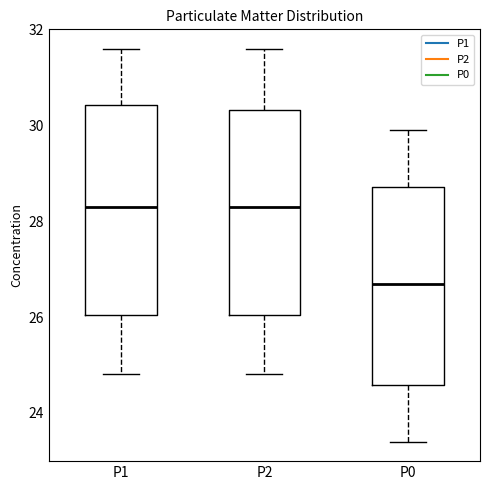

Reading left to right, transcribe this box plot: for each box, give where its median line is, the range the box spans, and where its two whiskers end, as read against the y-axis. The values are not printed on the chart, so give them approximately, as read against the axis.

P1: median 28.4, box 26.0 to 30.4, whiskers 24.8 to 31.6
P2: median 28.4, box 26.0 to 30.4, whiskers 24.8 to 31.6
P0: median 26.8, box 24.6 to 28.8, whiskers 23.4 to 30.0